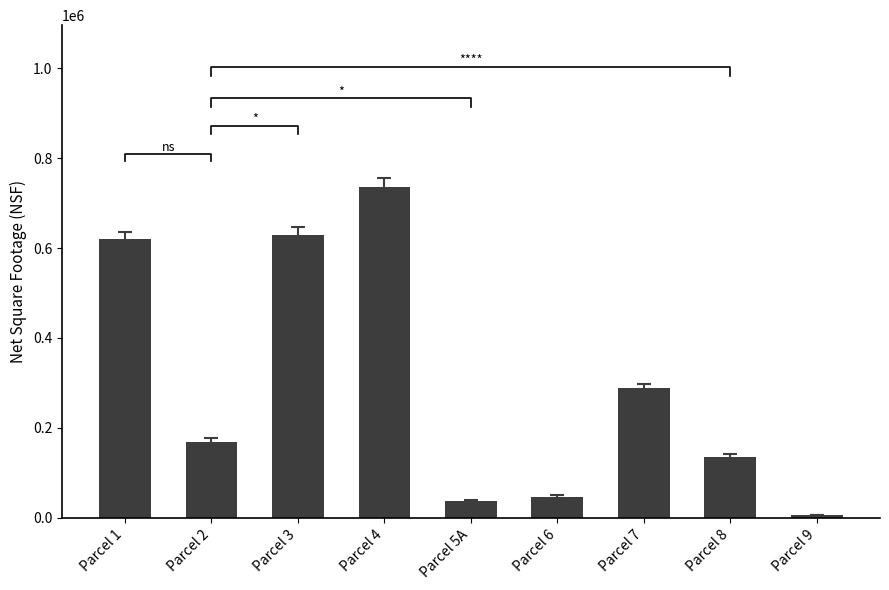

Where is the data nearest to the value 370794?

Parcel 7